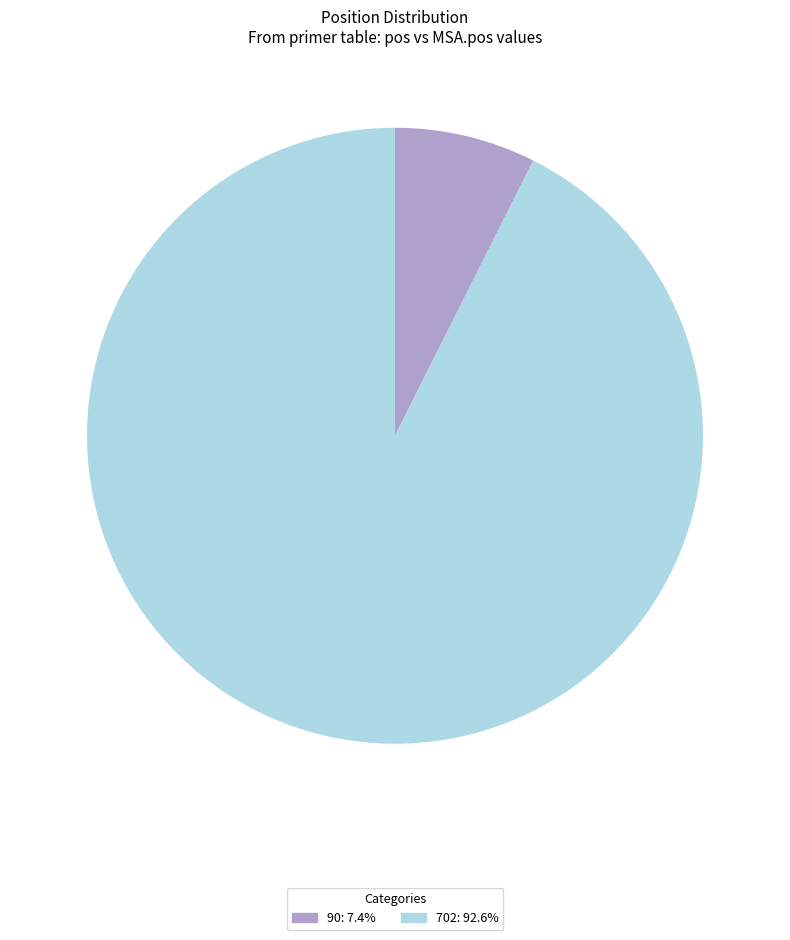

Which has a higher value, 702 or 90?

702